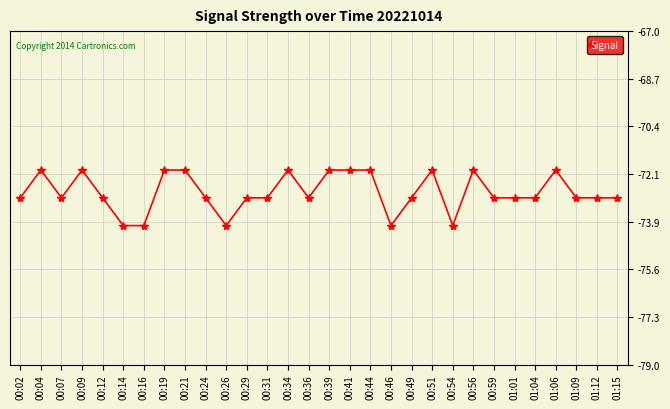

True or false: there are more than 2 points higher than both neighbors.

True